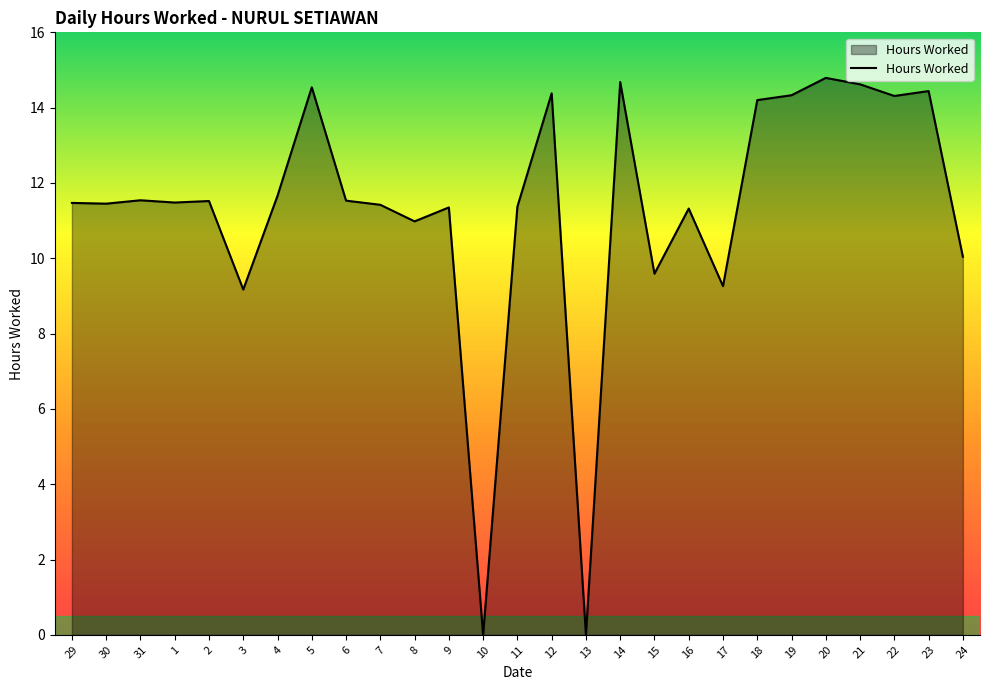

True or false: the data shows 10.0 at 24.

True